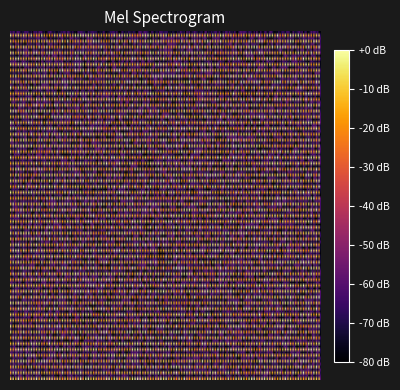

The dc21f6e226c012542533c4227fb00ad692a3460 series shows -2 at 1. True or false?

False